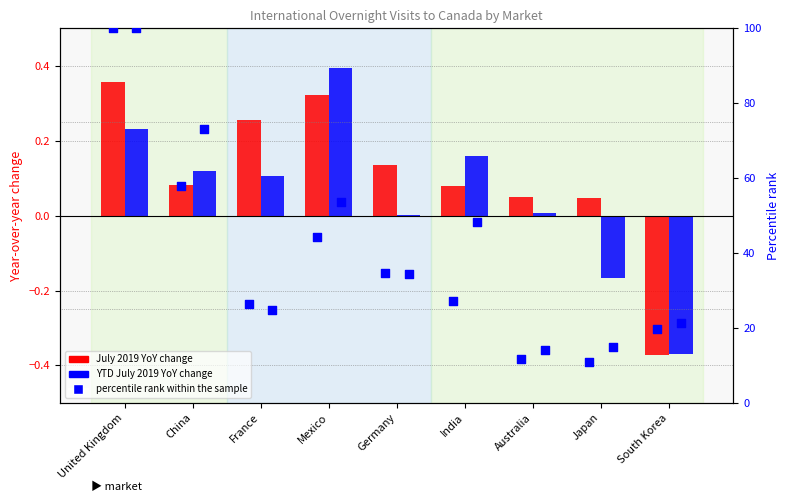

Which series has the largest total across all categories?

percentile rank within the sample